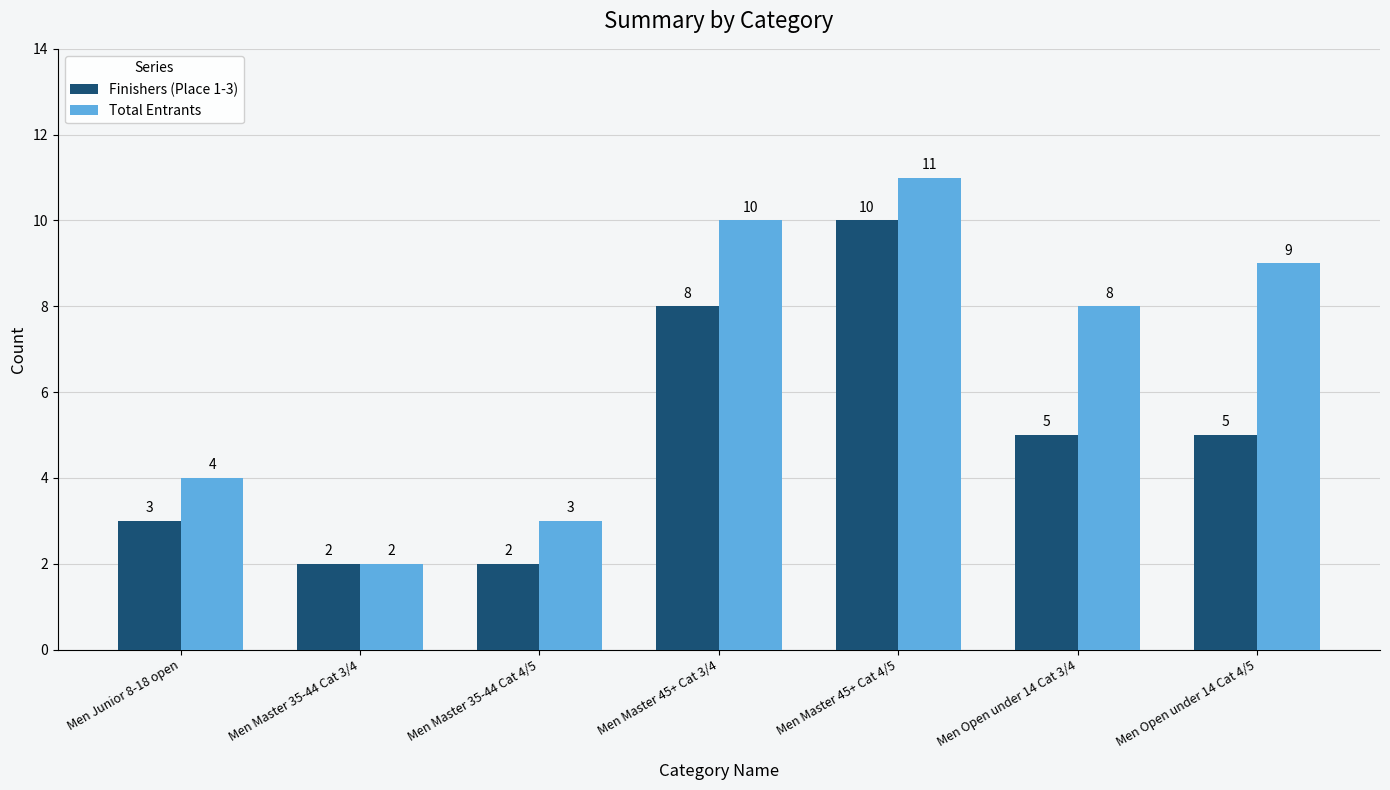

What is the value of the Total Entrants bar at the 5th from the left?

11